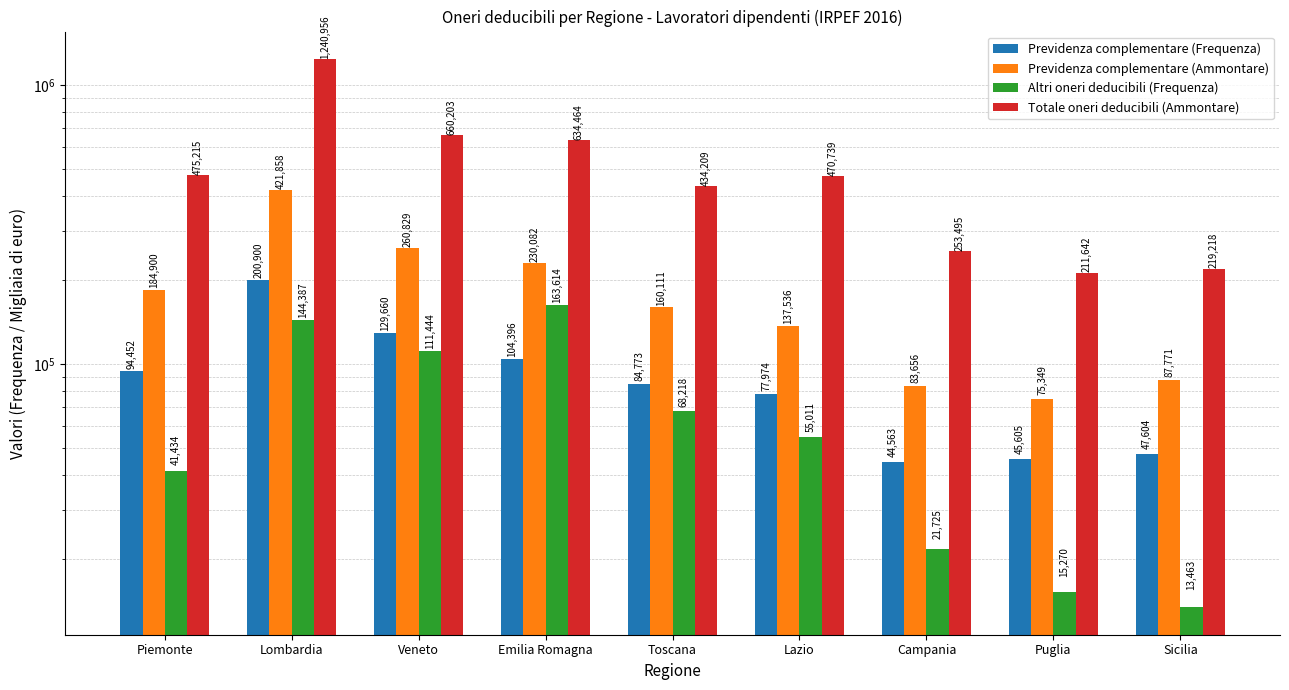

Which series has the widest spread of values?

Totale oneri deducibili (Ammontare)